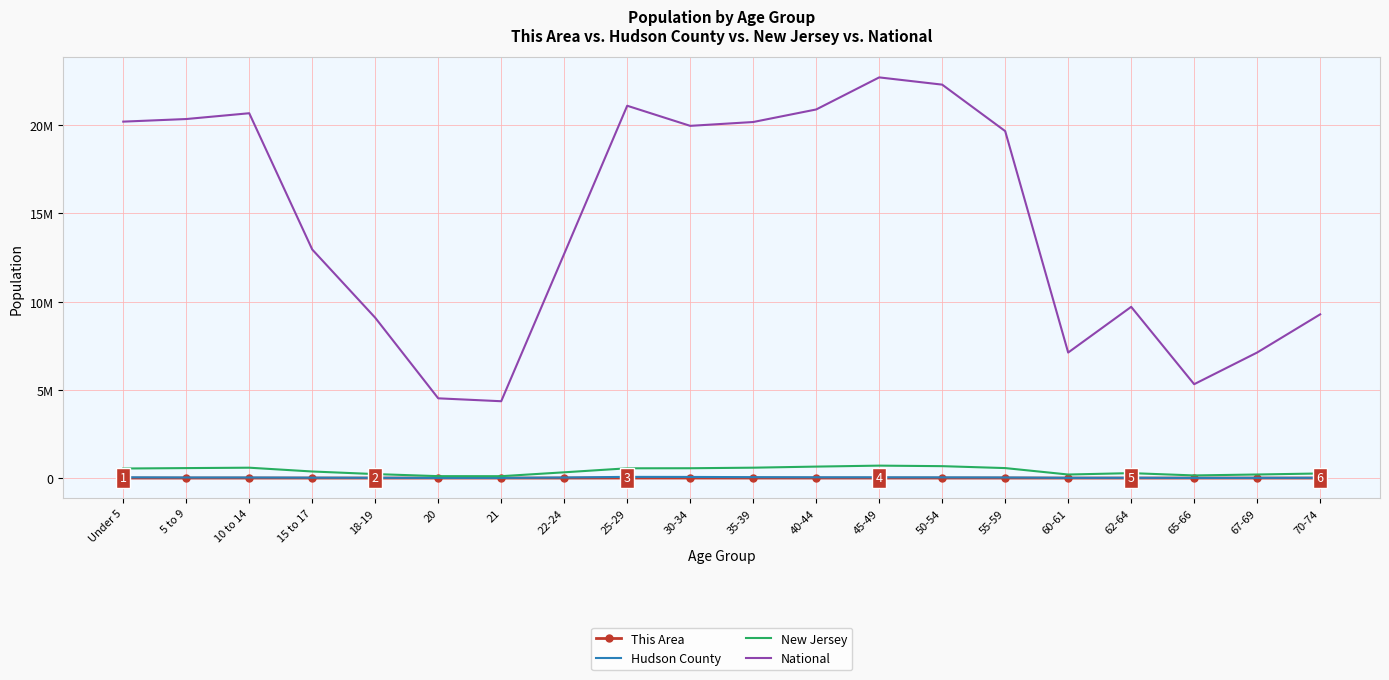

Where is the first local maximum for Hudson County?

25-29